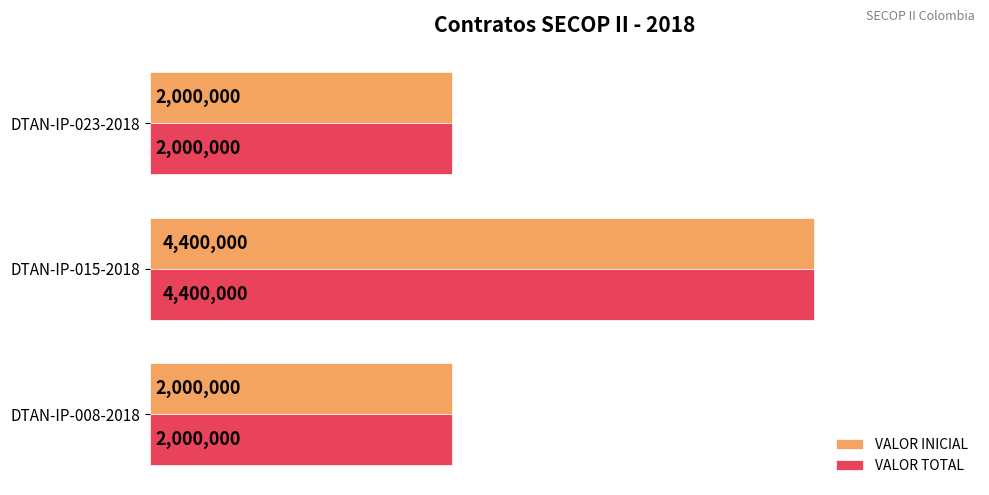

At how many categories does at least one series exceed 4247541?

1